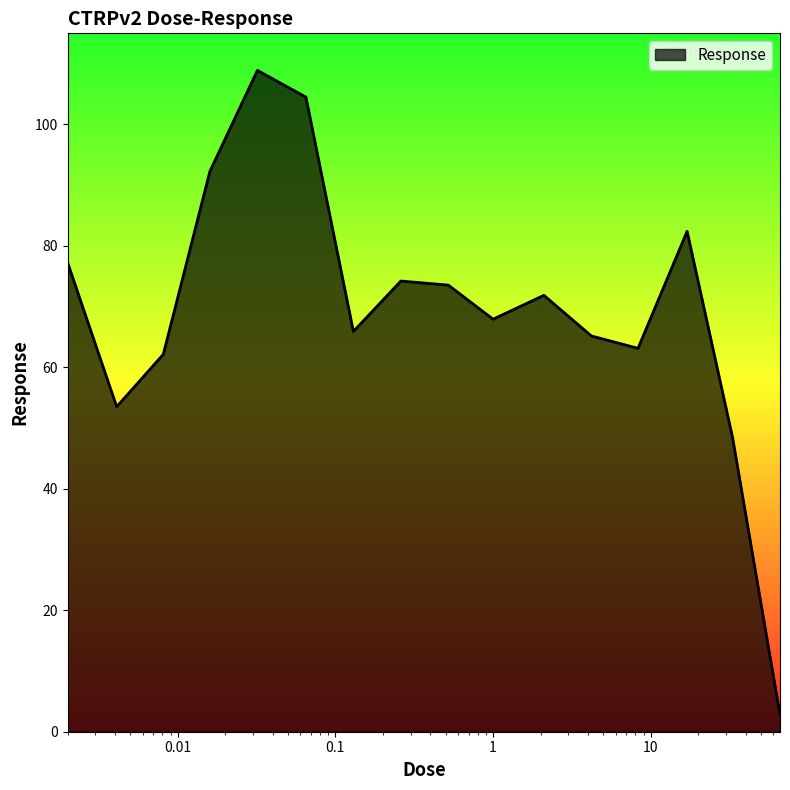

What is the difference between the maximum and minimum values?

106.1